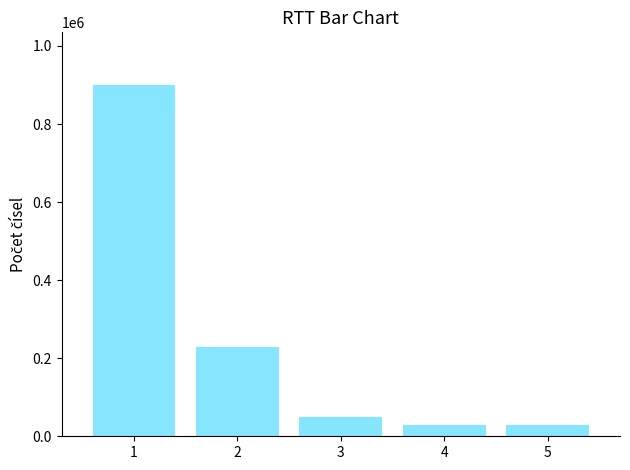

Approximately how many times larger is the value at 1 compared to 2?

3.9